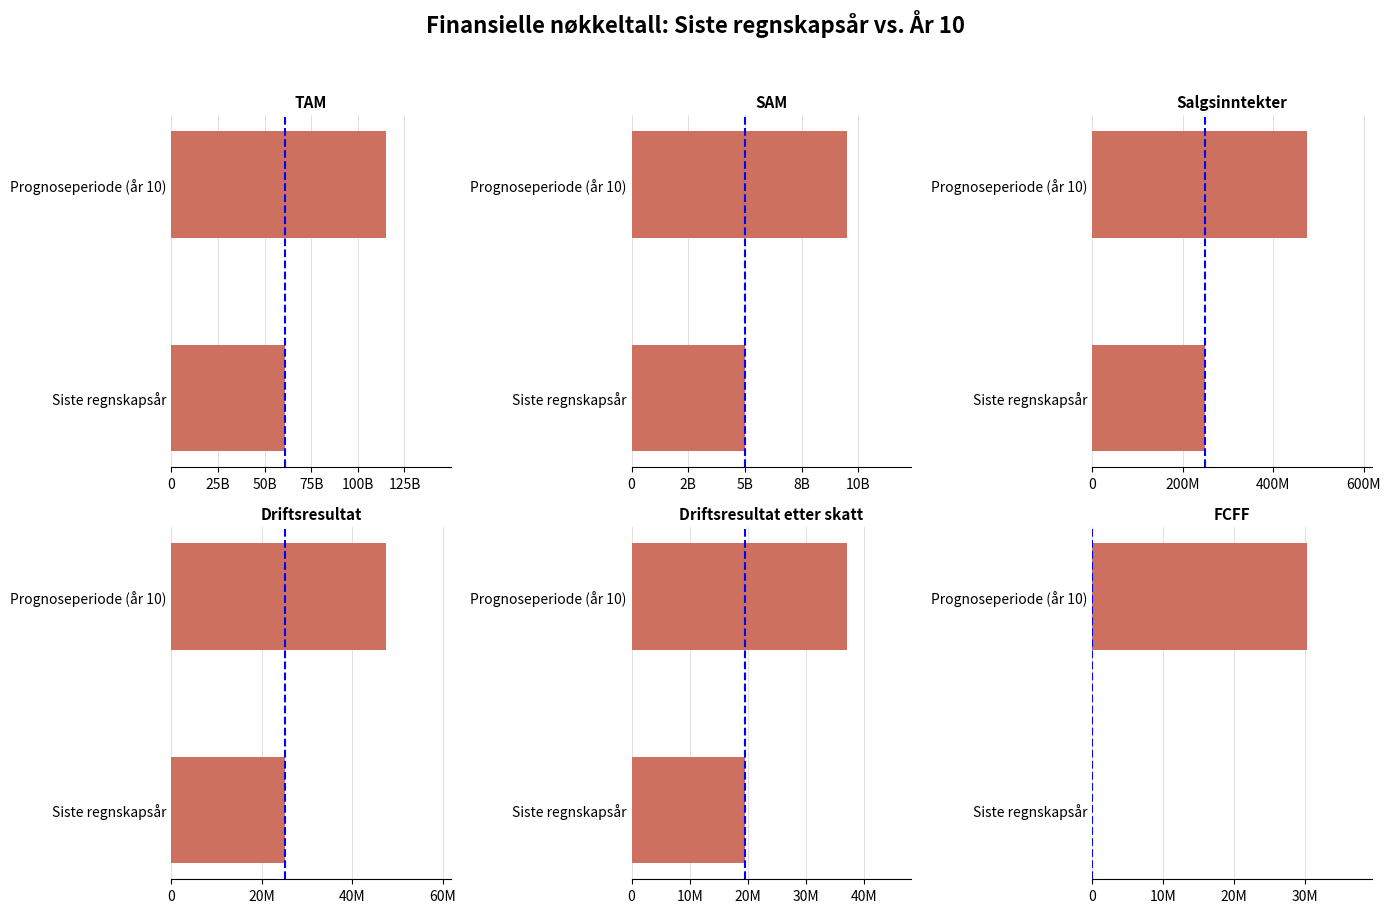

Which series has the largest total across all categories?

Prognoseperiode (år 10)